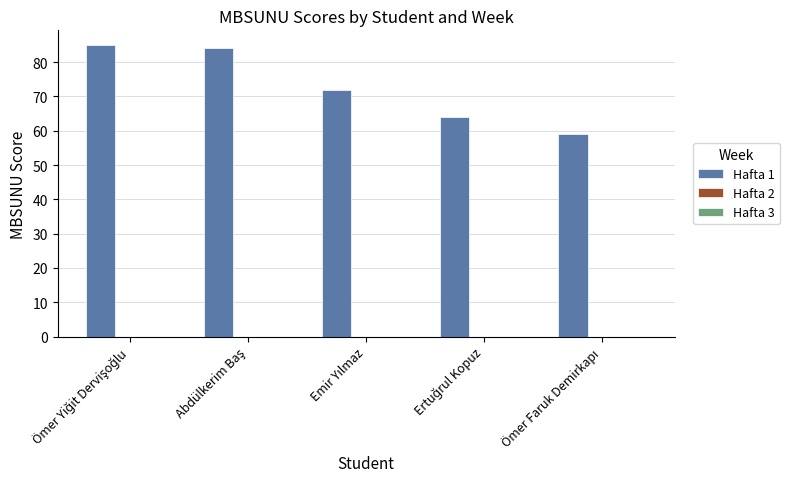

What is the value of the 5th bar from the left?

59